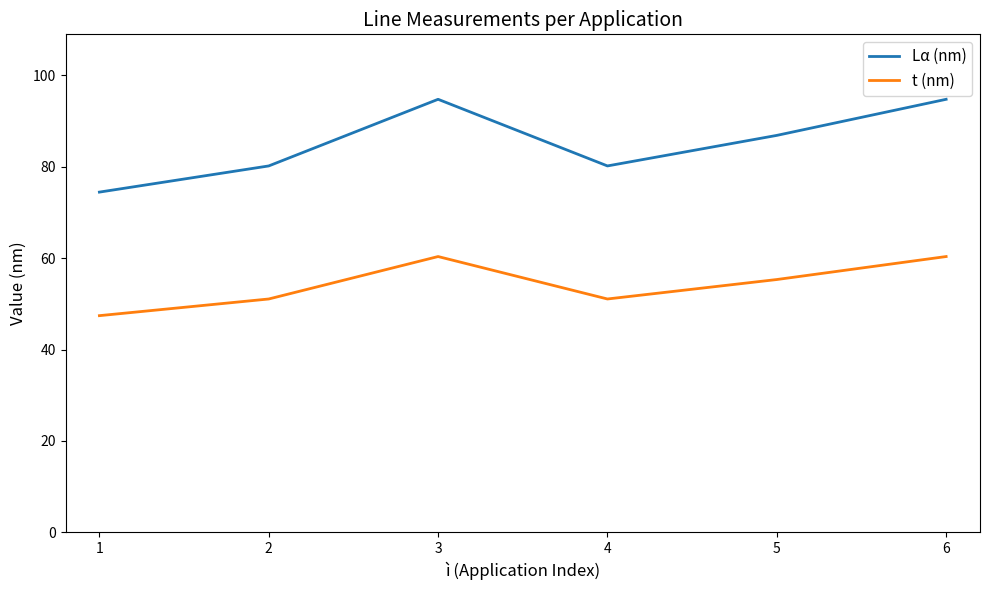

How many lines are shown in the chart?

2